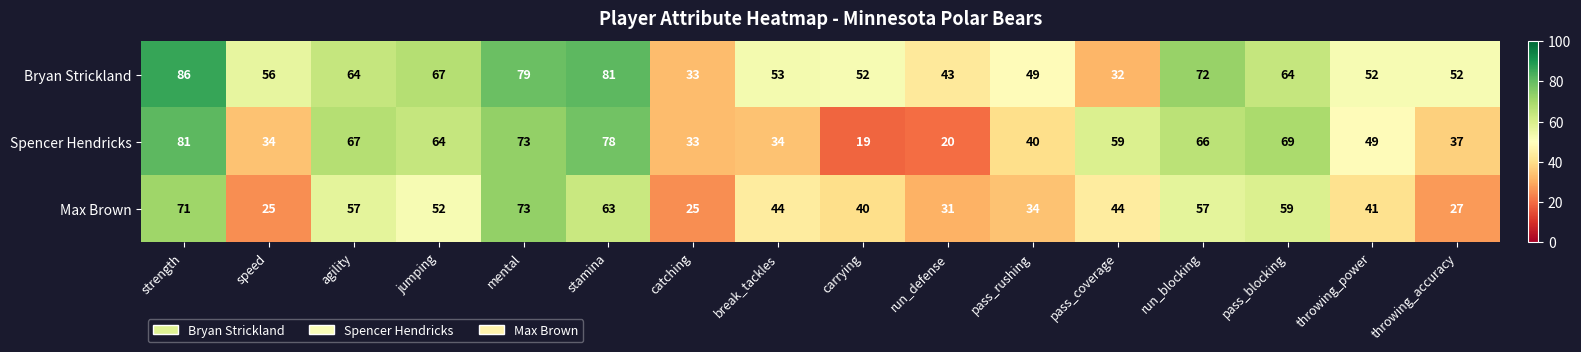

What is the minimum value for Bryan Strickland?

32